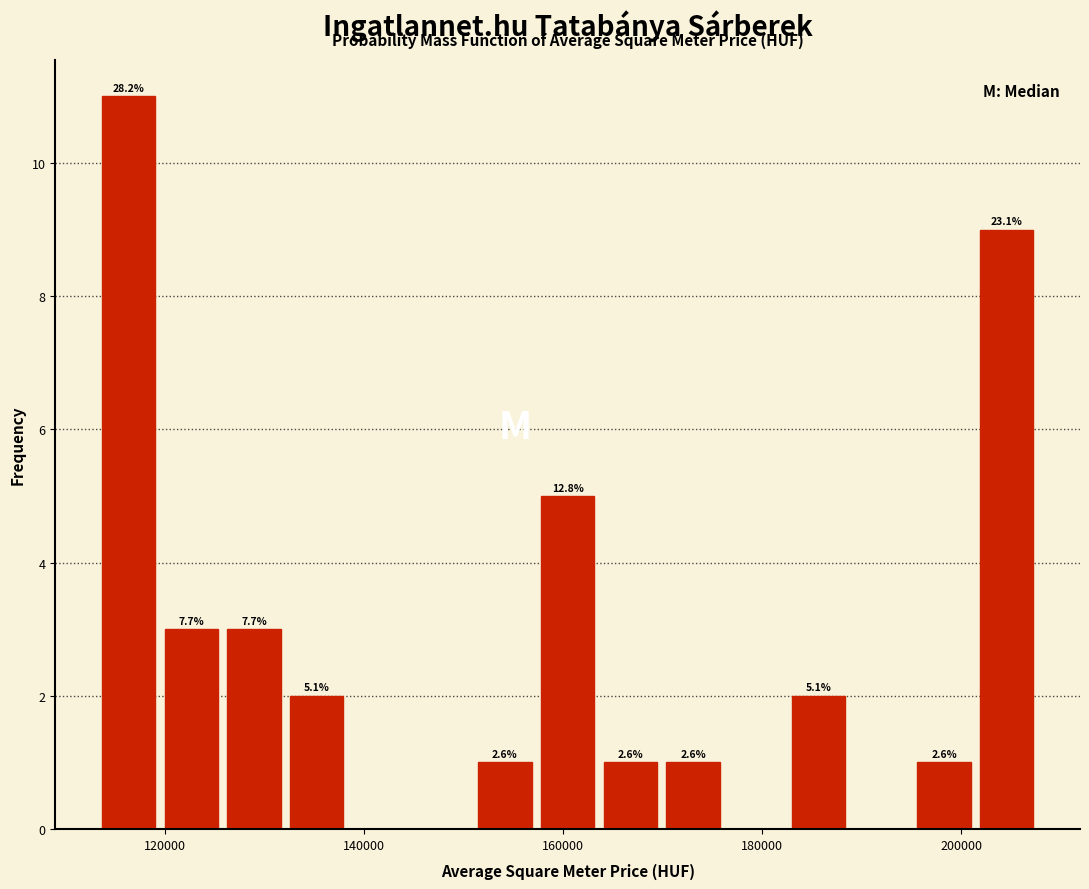

Read against the x-axis, roughly where is the centre of the tallest bar?

116000